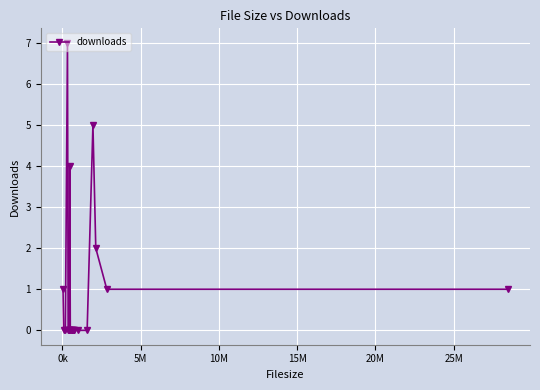

Reading left to right, what are all the values shown in this chart?

1	0	0	7	0	0	0	0	4	0	0	0	0	0	0	0	0	0	0	5	2	1	1